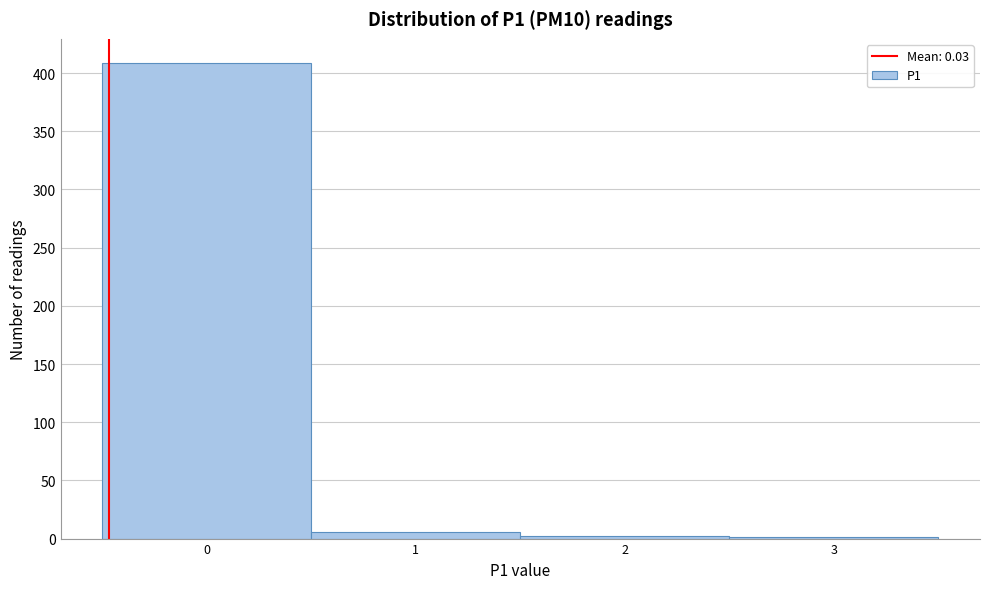

What is the greatest value displayed?

409